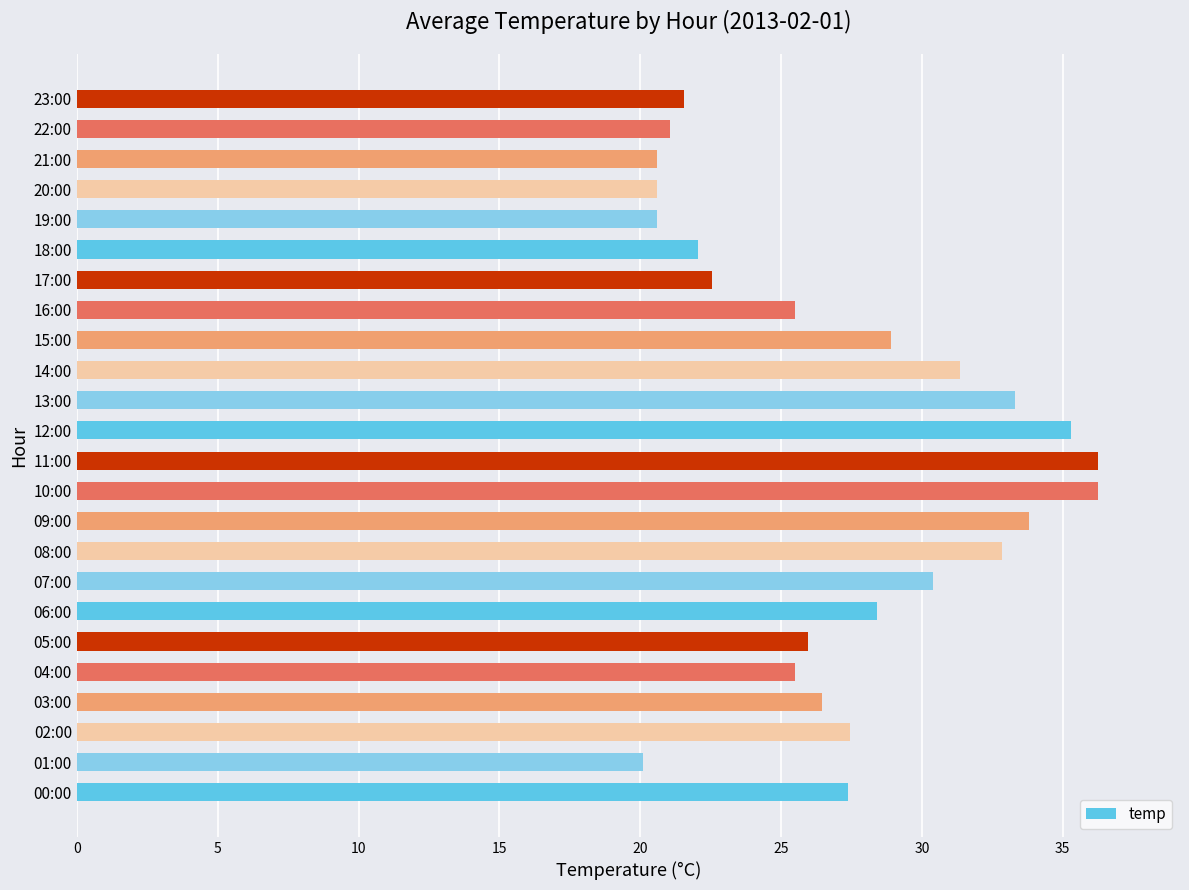

What is the greatest value displayed?

36.3